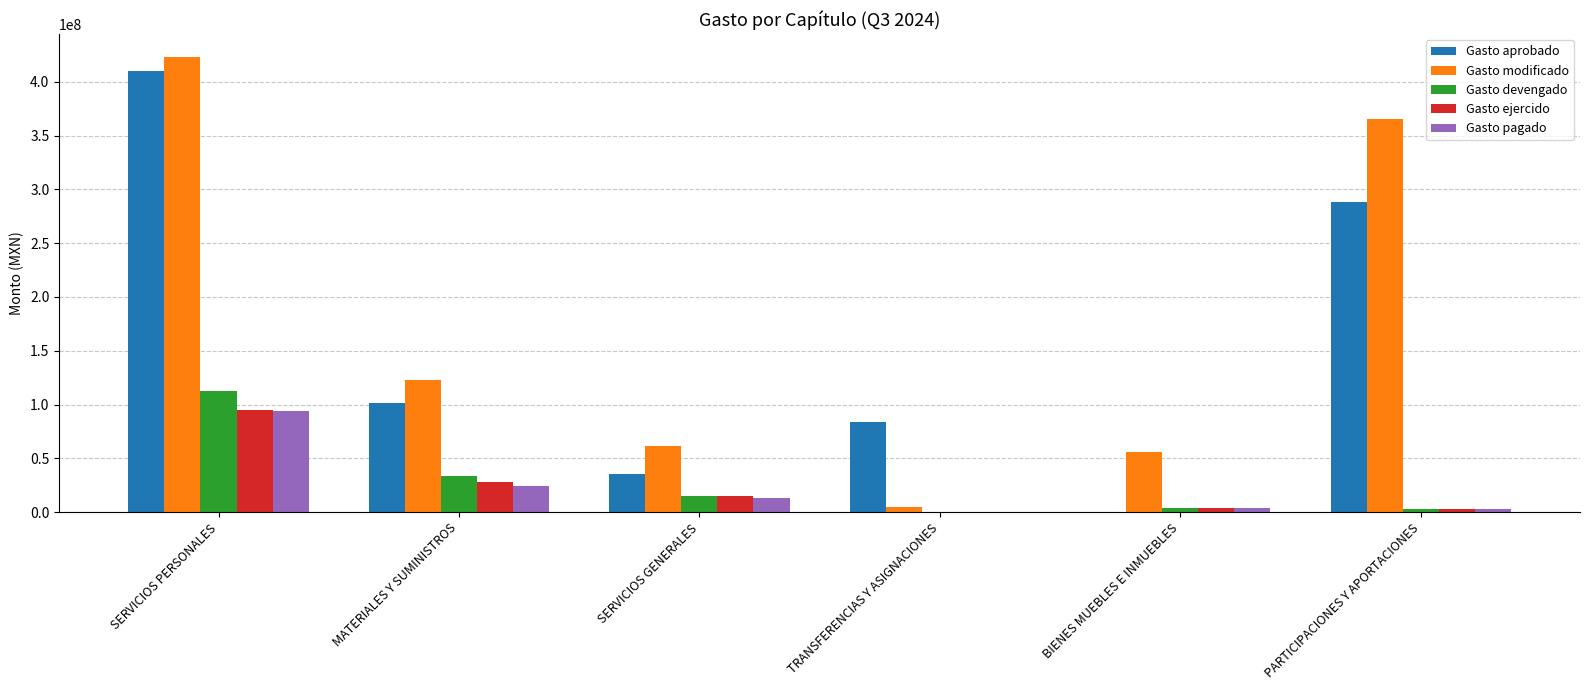

Which category has the highest value in the Gasto pagado series?

SERVICIOS PERSONALES